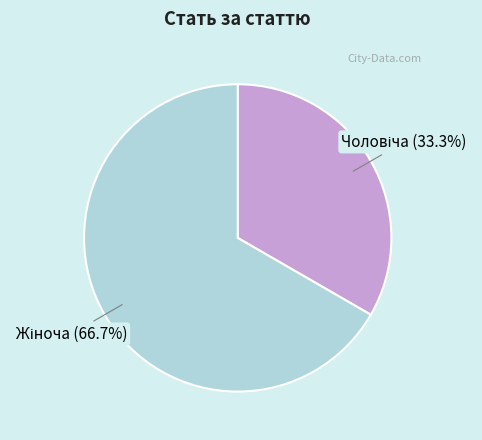

Which slice is the smallest?

Чоловіча